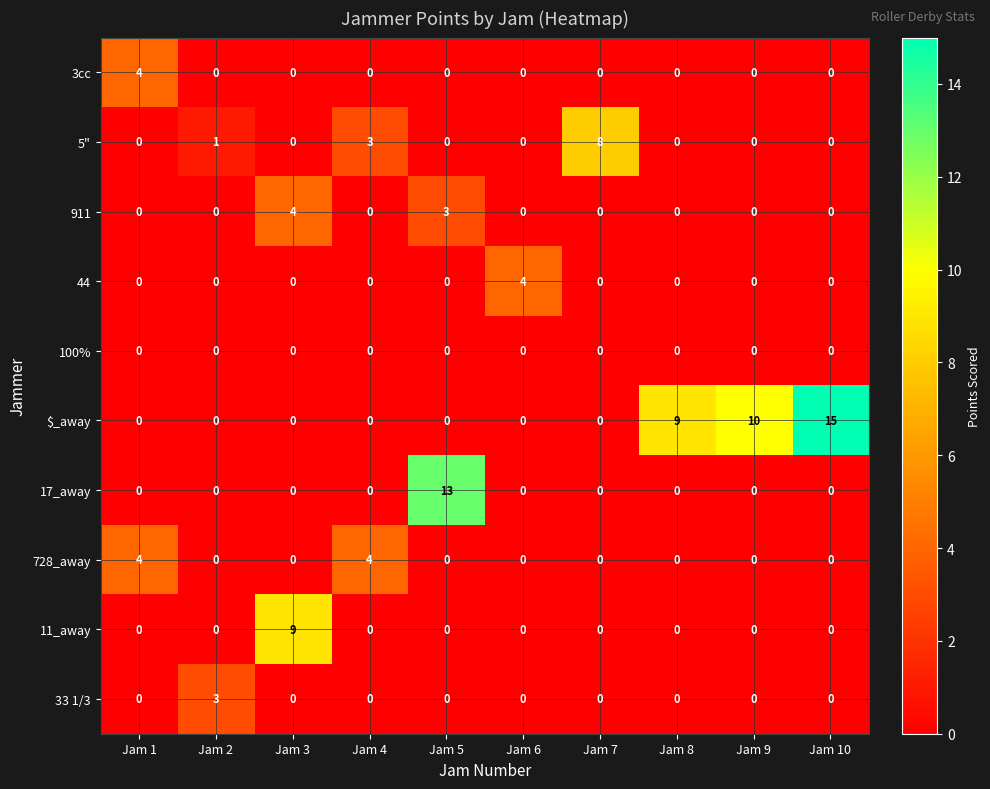

The value of 911 at Jam 8 is 0. True or false?

True